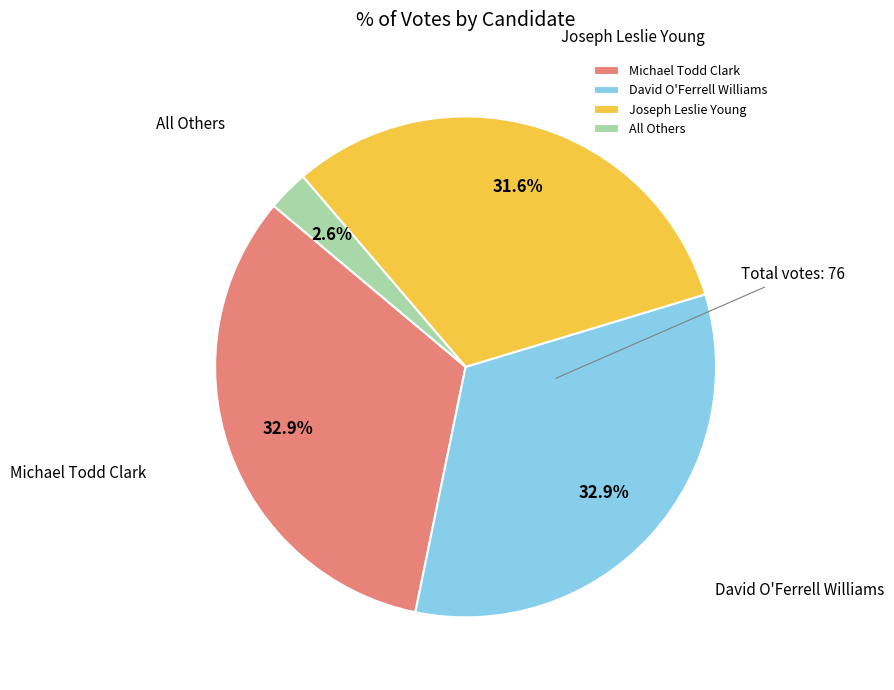

Between David O'Ferrell Williams and All Others, which is larger?

David O'Ferrell Williams